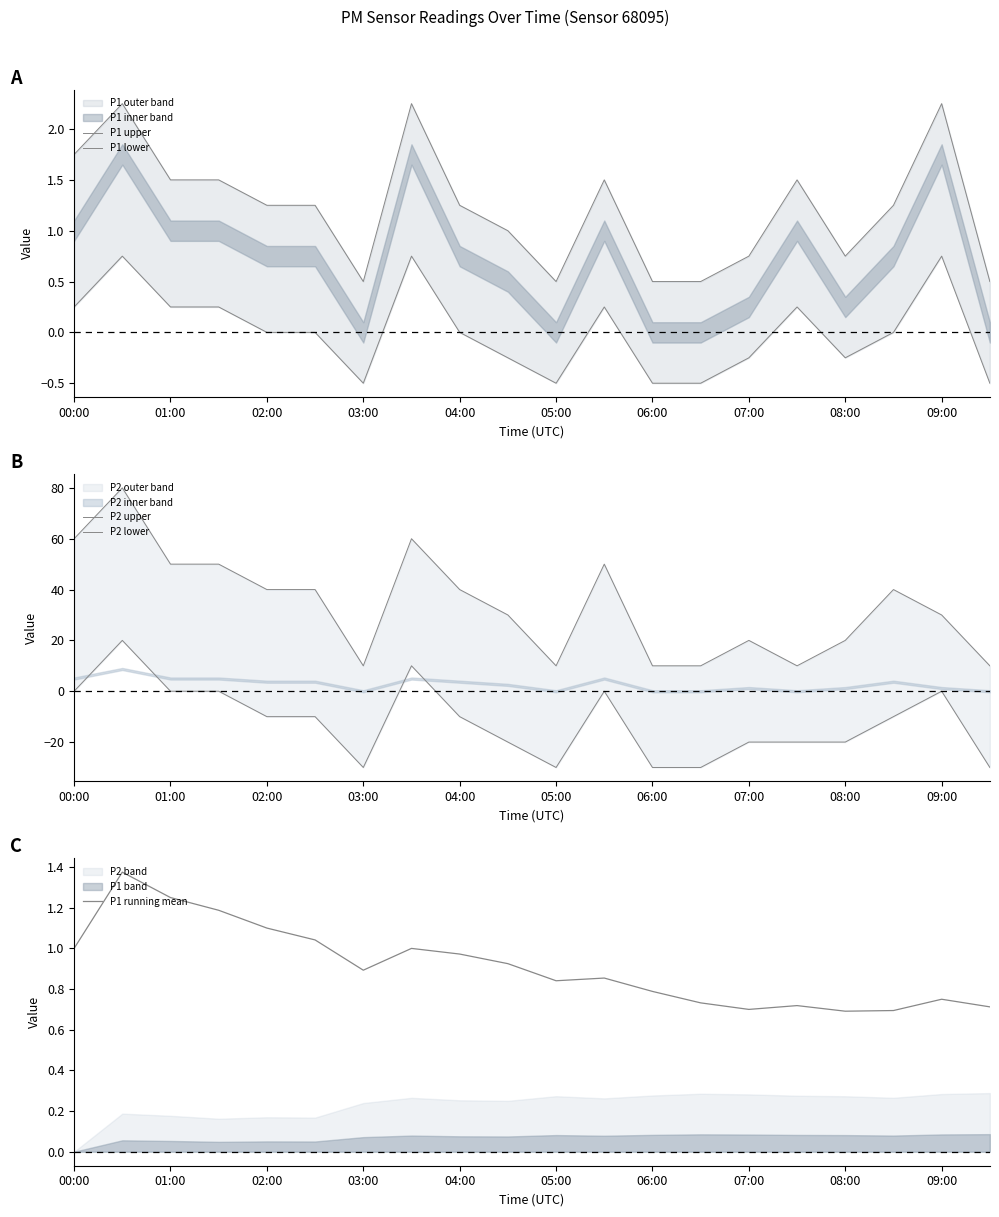

The value of P1 running mean at 03:00 is 0.9. True or false?

True